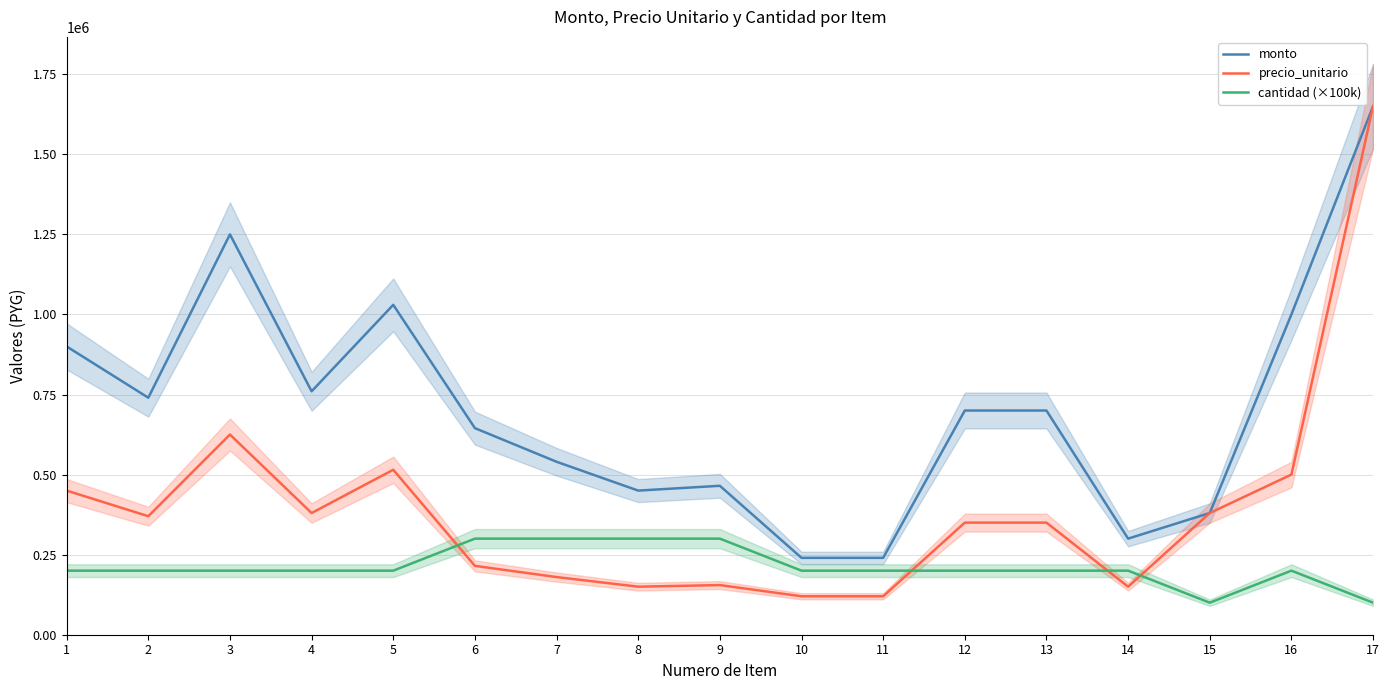

Reading right to left, extract all data points from this chart.

monto: 17=1650000	16=1000000	15=380000	14=300000	13=700000	12=700000	11=240000	10=240000	9=465000	8=450000	7=540000	6=645000	5=1030000	4=760000	3=1250000	2=740000	1=900000
precio_unitario: 17=1650000	16=500000	15=380000	14=150000	13=350000	12=350000	11=120000	10=120000	9=155000	8=150000	7=180000	6=215000	5=515000	4=380000	3=625000	2=370000	1=450000
cantidad (×100k): 17=100000	16=200000	15=100000	14=200000	13=200000	12=200000	11=200000	10=200000	9=300000	8=300000	7=300000	6=300000	5=200000	4=200000	3=200000	2=200000	1=200000